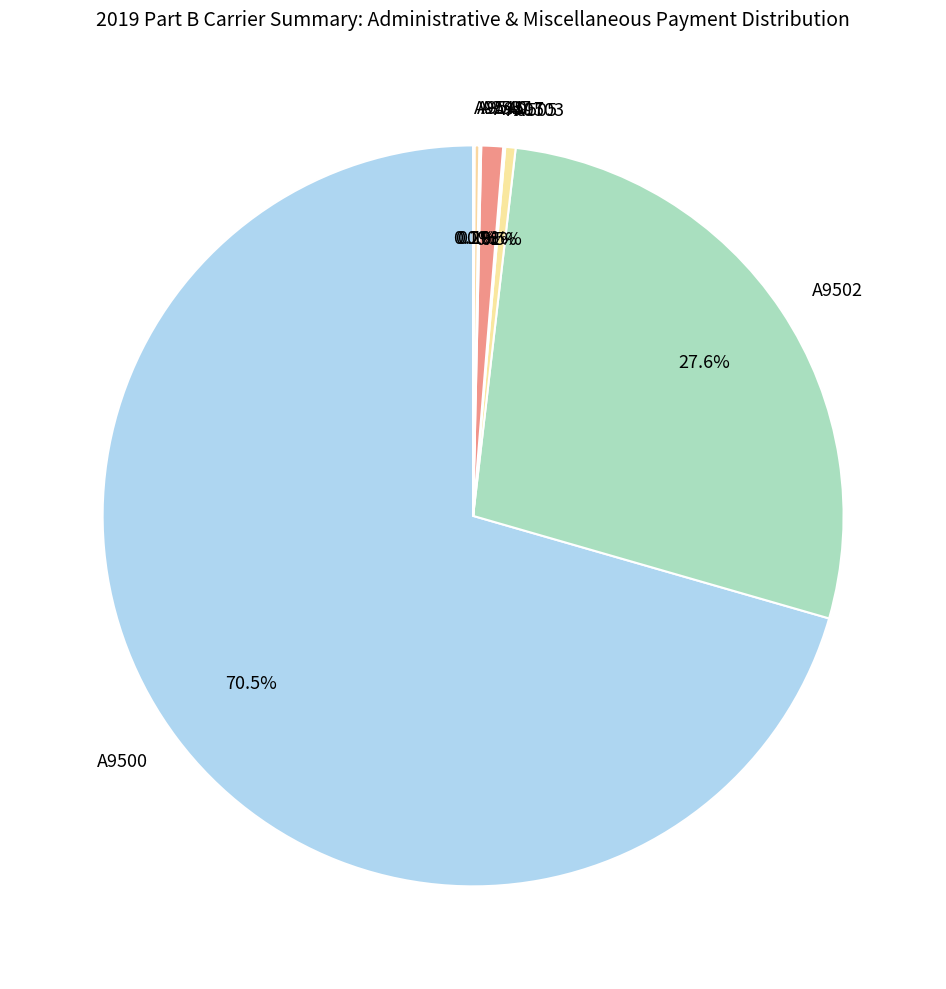

Does A9500 represent more than half of the total?

Yes